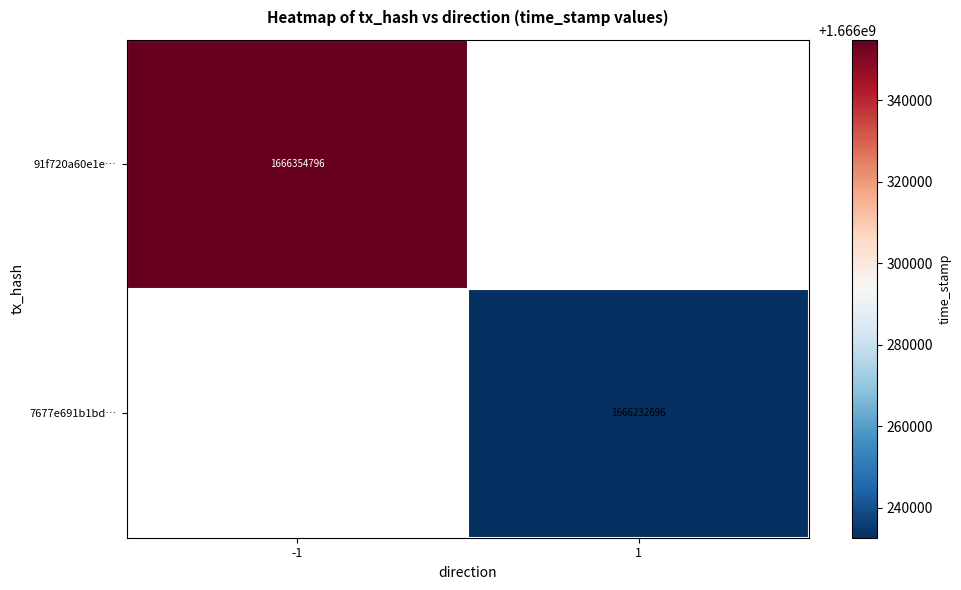

True or false: 7677e691b1bd… has a value of 2396238762 at 1.

False